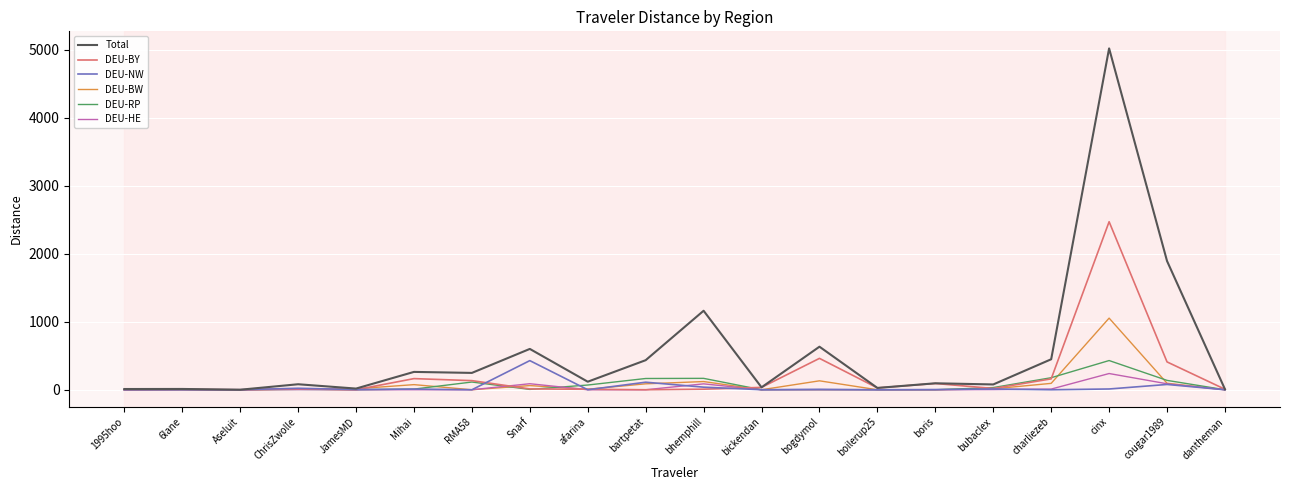

At how many categories does at least one series exceed 3988?

1